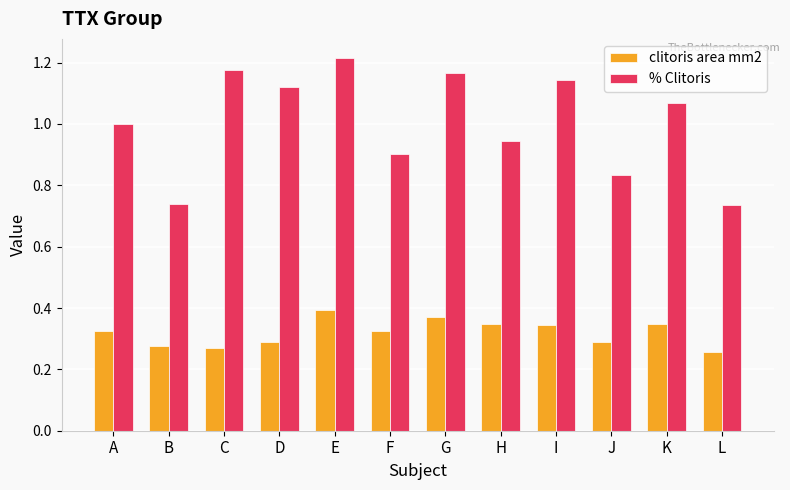

At G, list the series in order from largest to smallest.

% Clitoris, clitoris area mm2